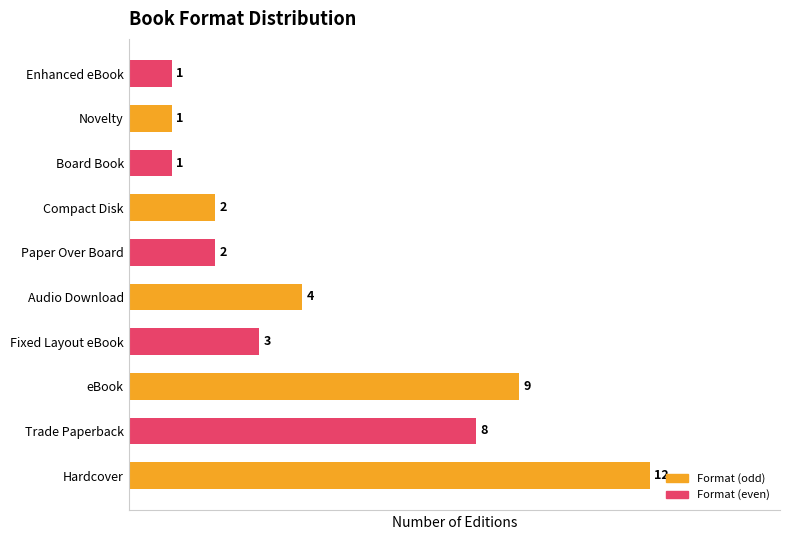

Count the number of data series in this chart.

1